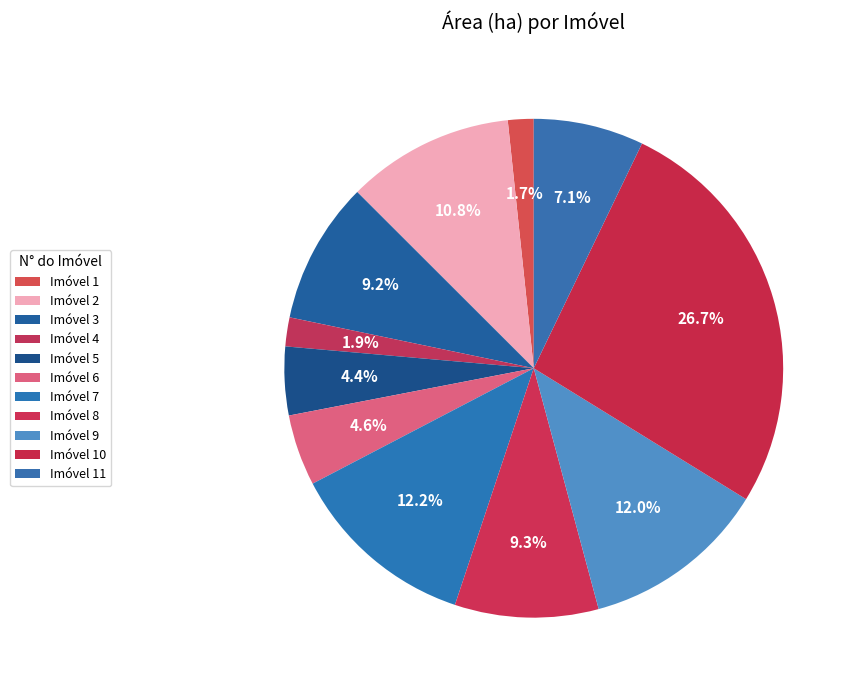

Count the number of slices in the pie.

11